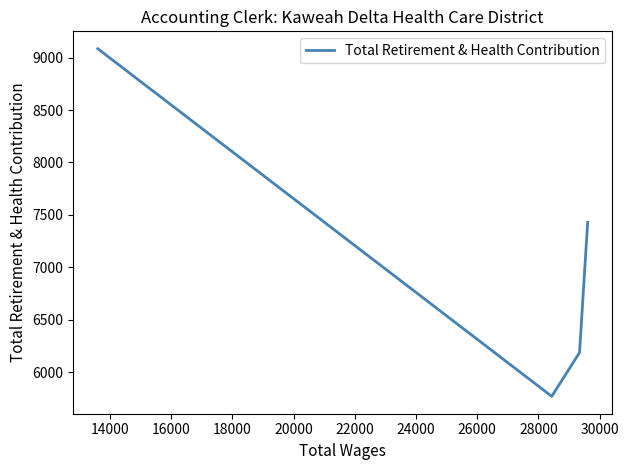

Does the chart display data point markers on the line(s)?

No